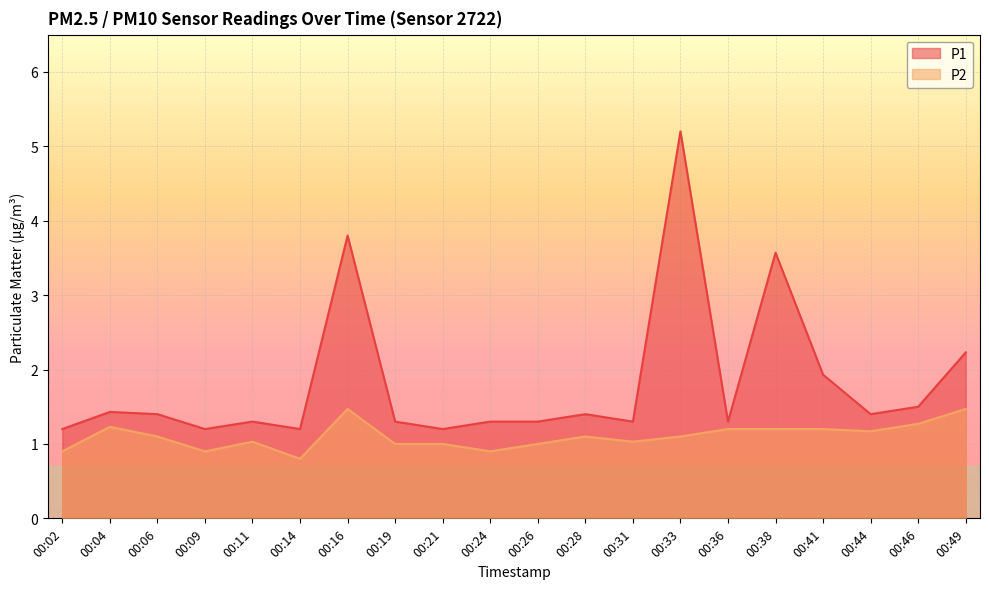

What is the spread (max minus min) of values at 00:11?

0.3